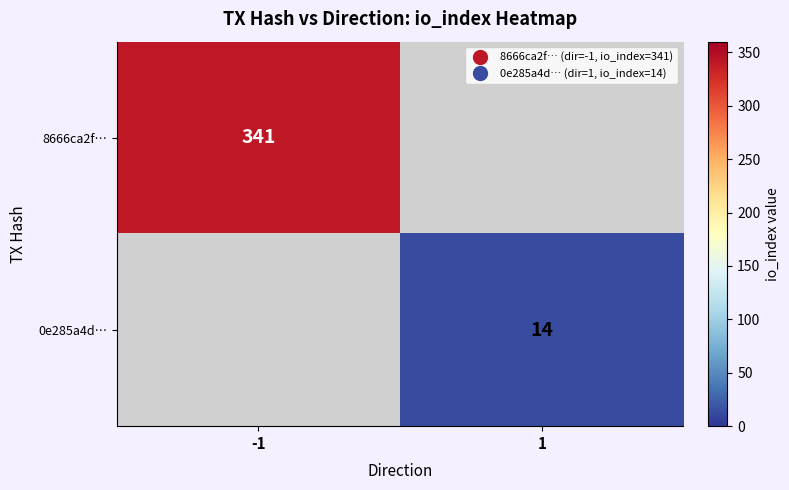

Is the value of 8666ca2f… at 1 greater than the value of 0e285a4d… at 1?

No